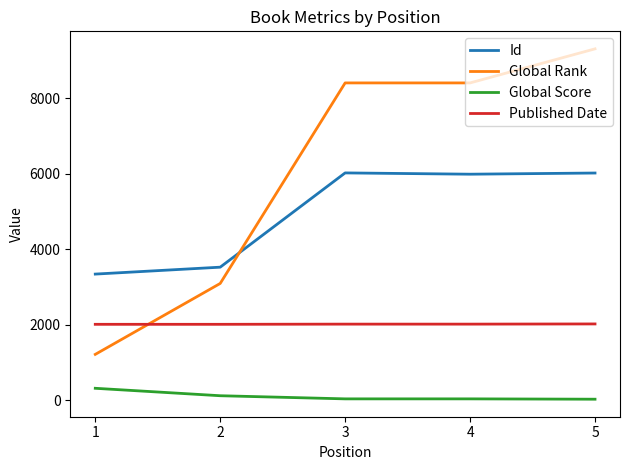

At which label is Id closest to 4680?

2